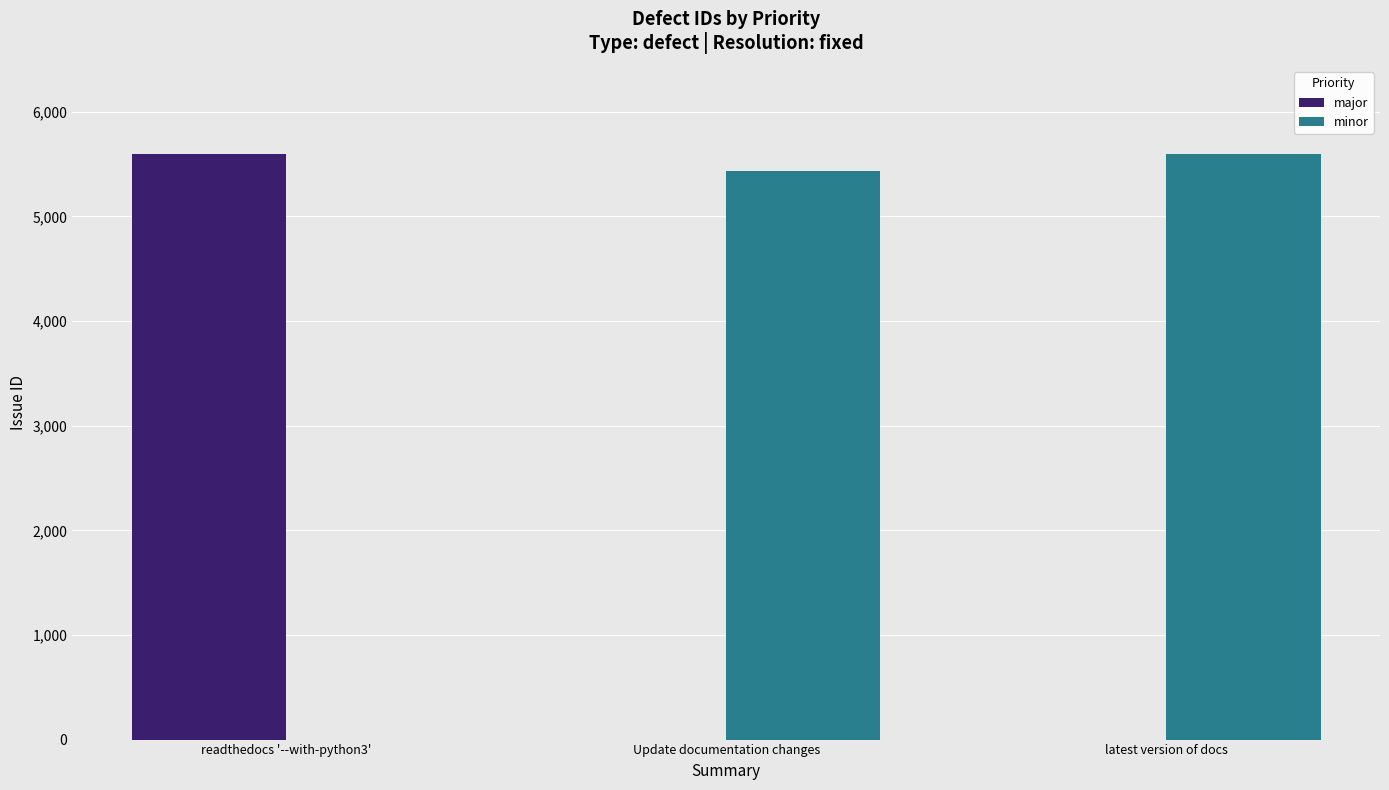

What is the difference between the major values at readthedocs '--with-python3' and latest version of docs?

5596